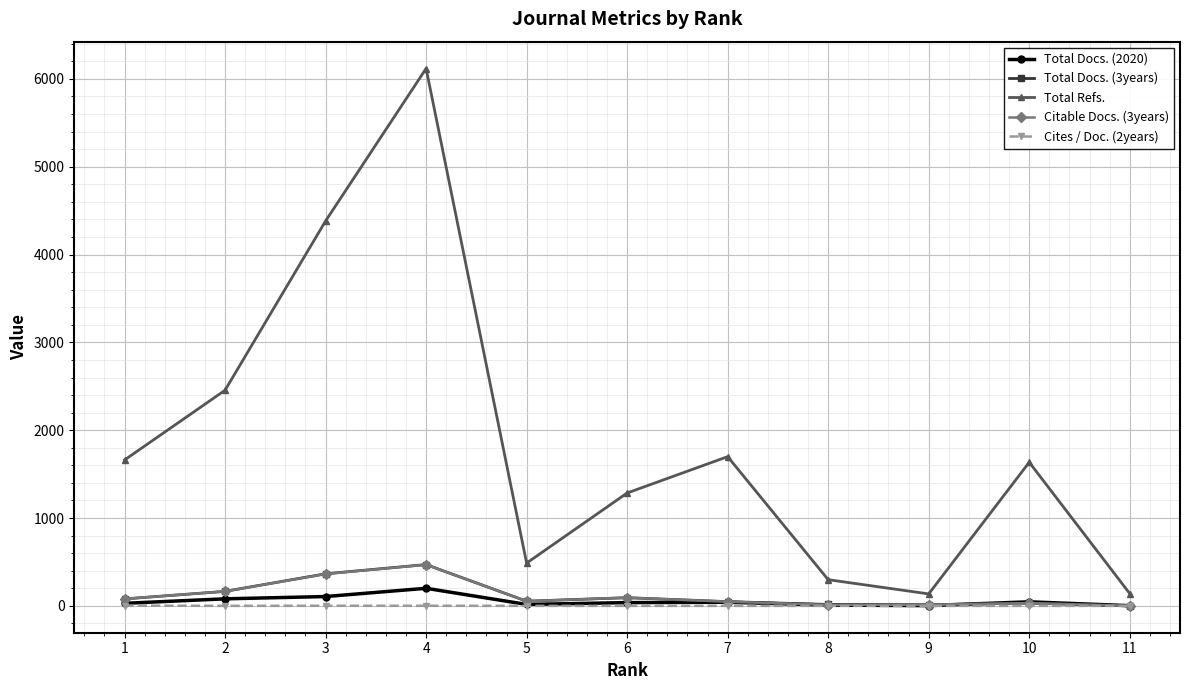

What is the sum of the Citable Docs. (3years) values at 1 and 4?

548